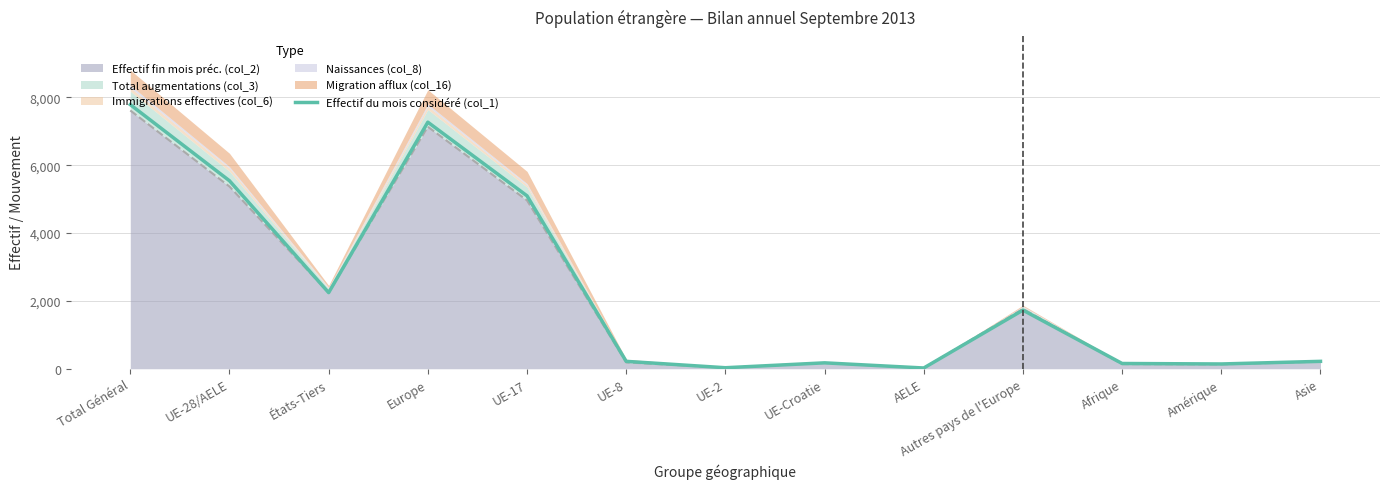

What is the greatest value displayed?

7784